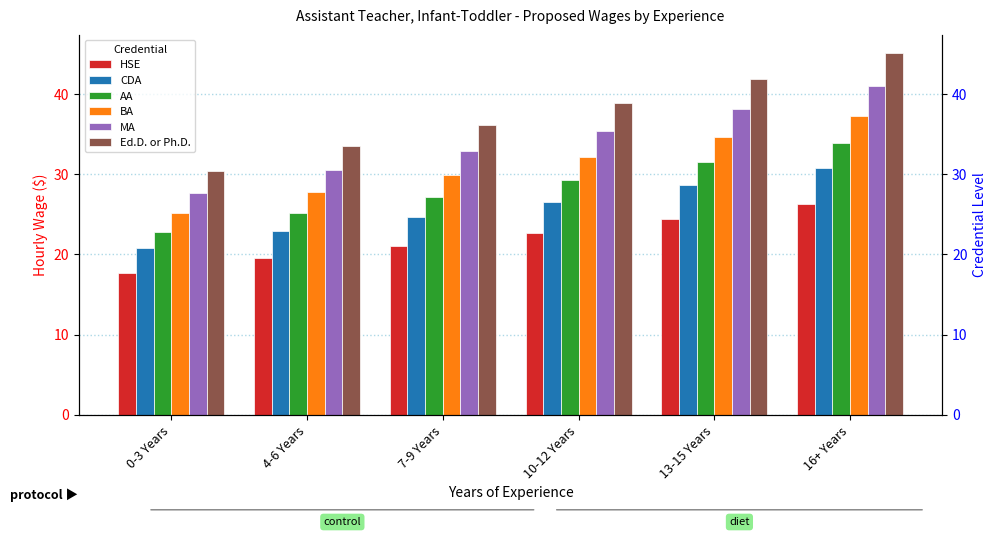

Reading left to right, what are all the values shown in this chart?

HSE: 0-3 Years=17.7	4-6 Years=19.5	7-9 Years=21.0	10-12 Years=22.7	13-15 Years=24.4	16+ Years=26.3
CDA: 0-3 Years=20.8	4-6 Years=22.9	7-9 Years=24.7	10-12 Years=26.6	13-15 Years=28.6	16+ Years=30.8
AA: 0-3 Years=22.8	4-6 Years=25.2	7-9 Years=27.2	10-12 Years=29.2	13-15 Years=31.5	16+ Years=33.9
BA: 0-3 Years=25.1	4-6 Years=27.7	7-9 Years=29.9	10-12 Years=32.2	13-15 Years=34.6	16+ Years=37.3
MA: 0-3 Years=27.6	4-6 Years=30.5	7-9 Years=32.9	10-12 Years=35.4	13-15 Years=38.1	16+ Years=41.0
Ed.D. or Ph.D.: 0-3 Years=30.4	4-6 Years=33.6	7-9 Years=36.2	10-12 Years=38.9	13-15 Years=41.9	16+ Years=45.1